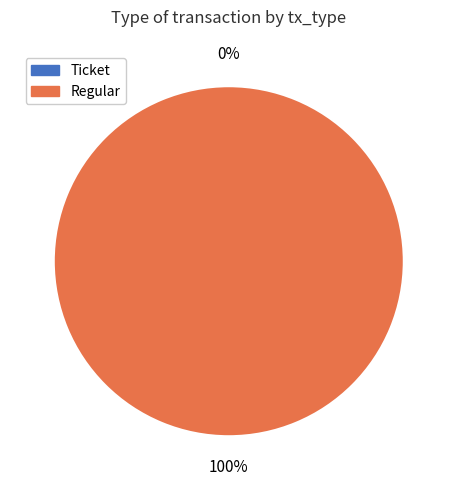

The Ticket slice represents 0% of the pie. True or false?

True